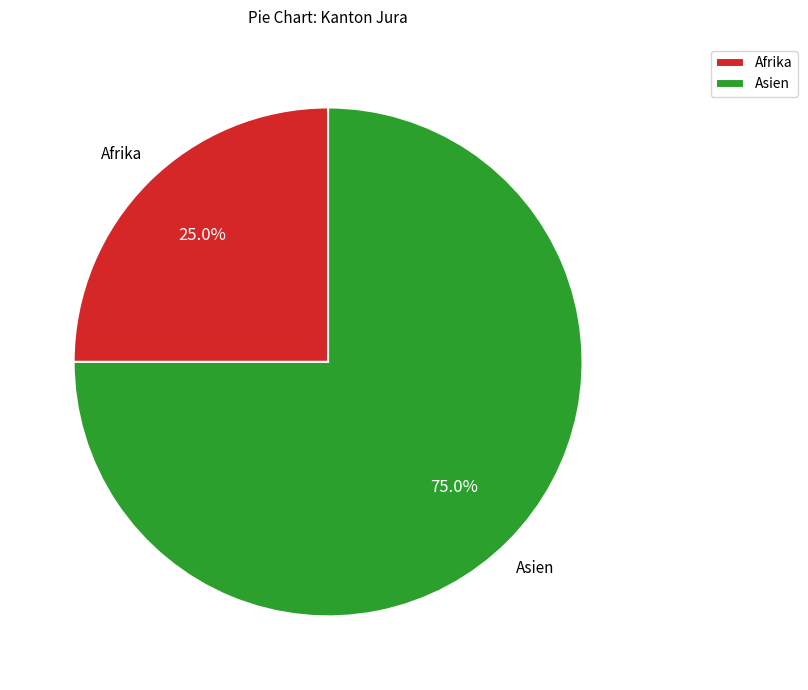

Do Afrika and Asien together represent more than half of the pie?

Yes